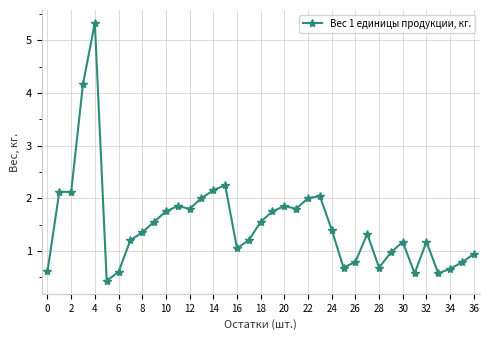

What is the value of the 9th point from the left?

1.4